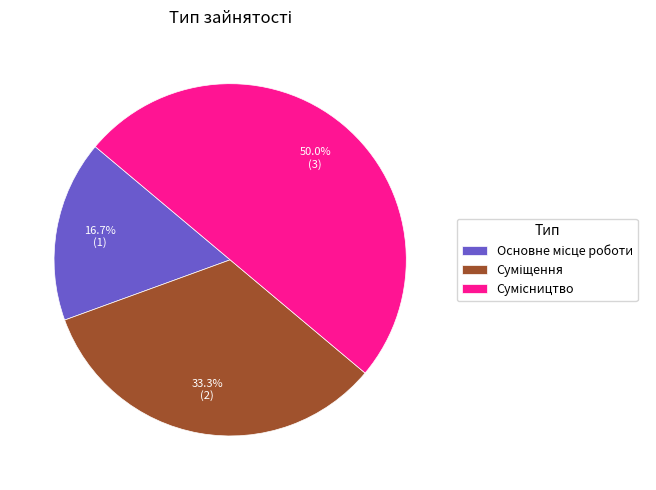

How many segments does this pie chart have?

3